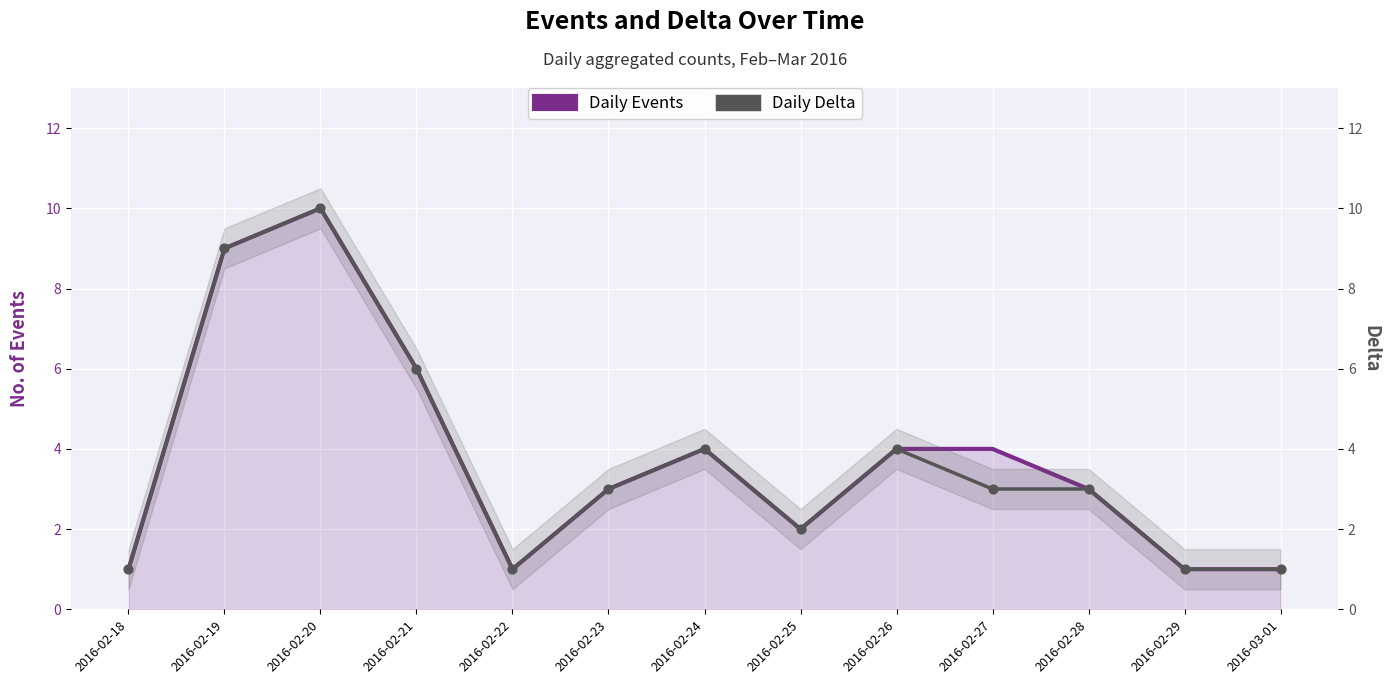

Which series has the widest spread of Y values?

Daily Events